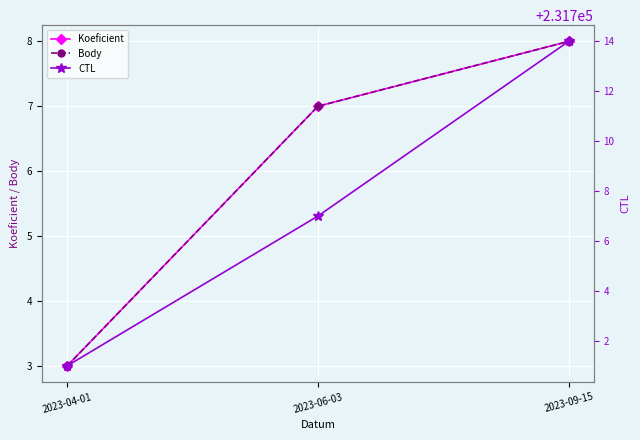

Which category has the highest value in the Body series?

2023-09-15